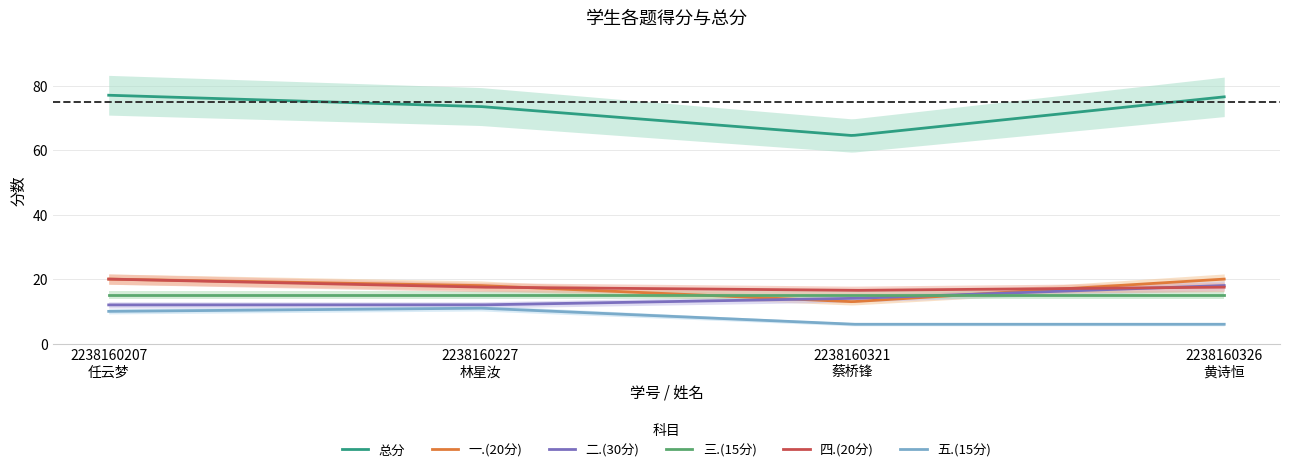

At which category is the sum across all series the highest?

2238160207
任云梦